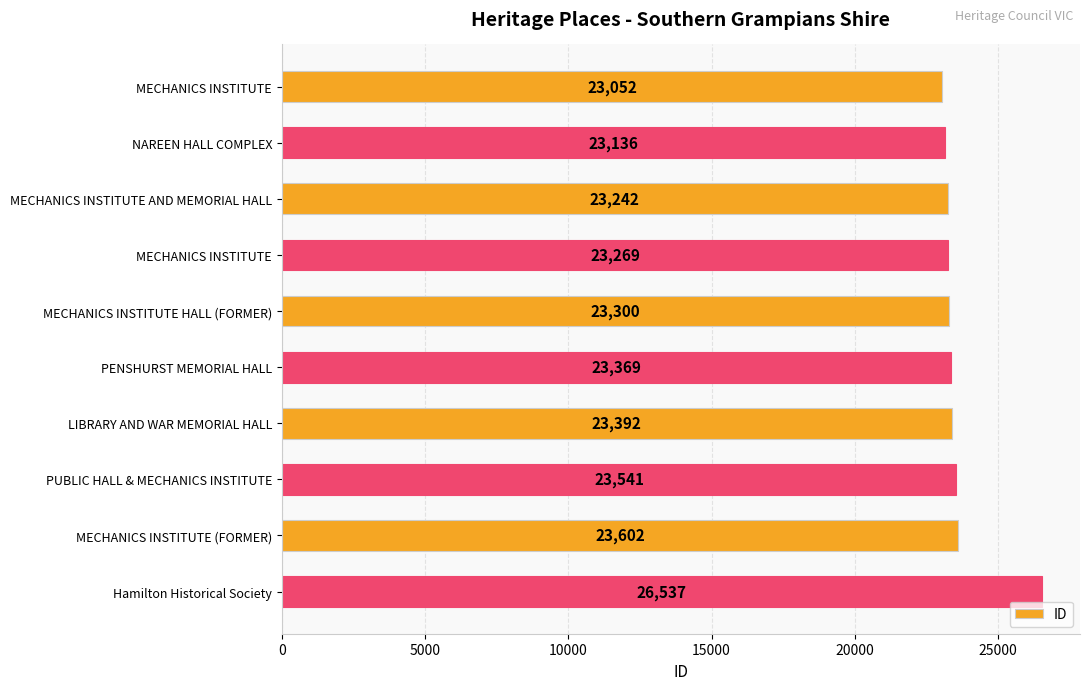

What is the minimum value shown in the chart?

23052